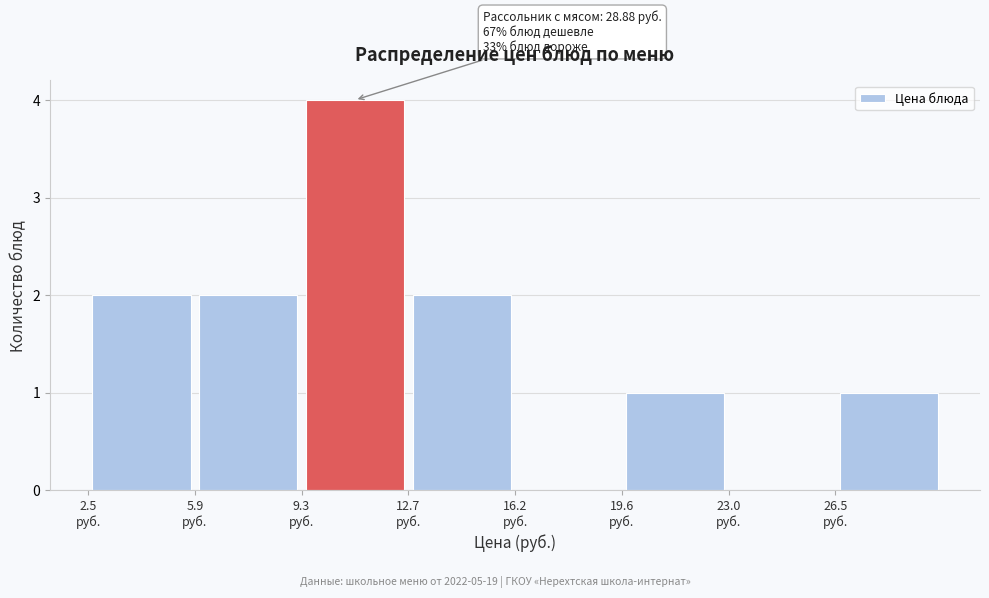

Over which range of the x-axis is the bar tallest?

9.5 to 12.5